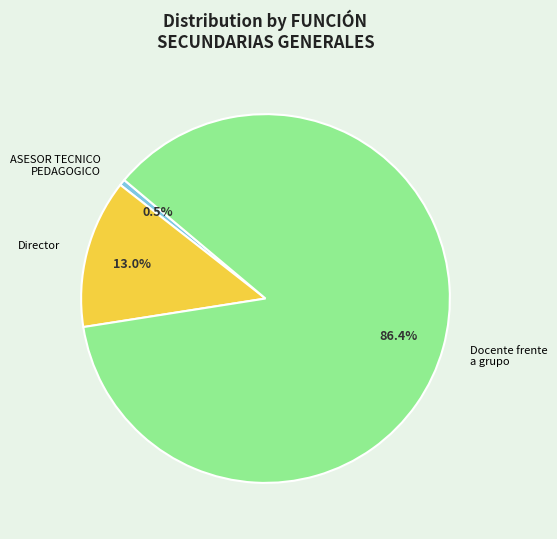

What percentage is NOT represented by Director?

87.0%